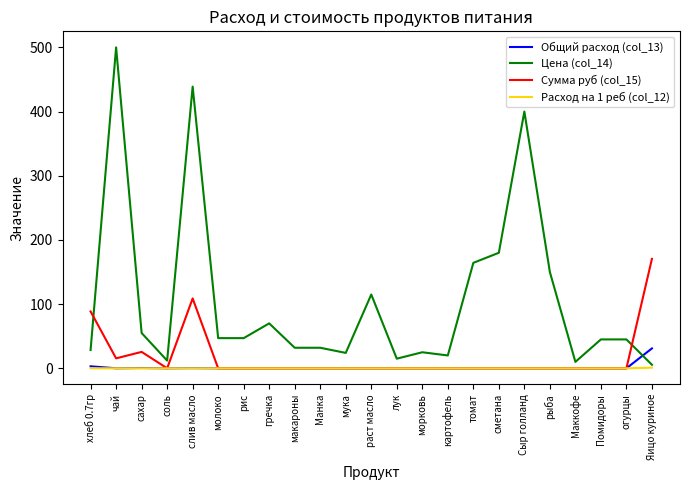

Which series has the widest spread of values?

Цена (col_14)